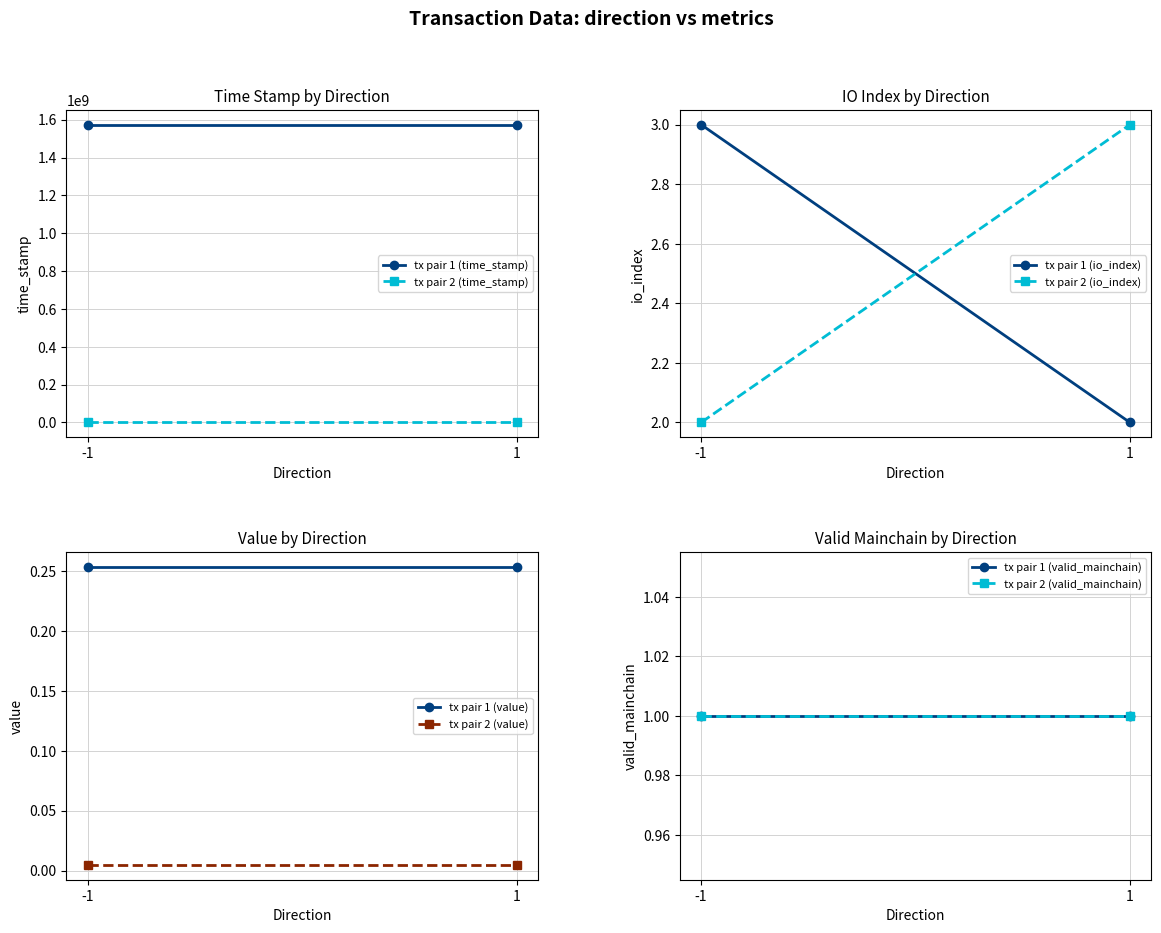

What is the spread (max minus min) of values at 1?

1574013140.7